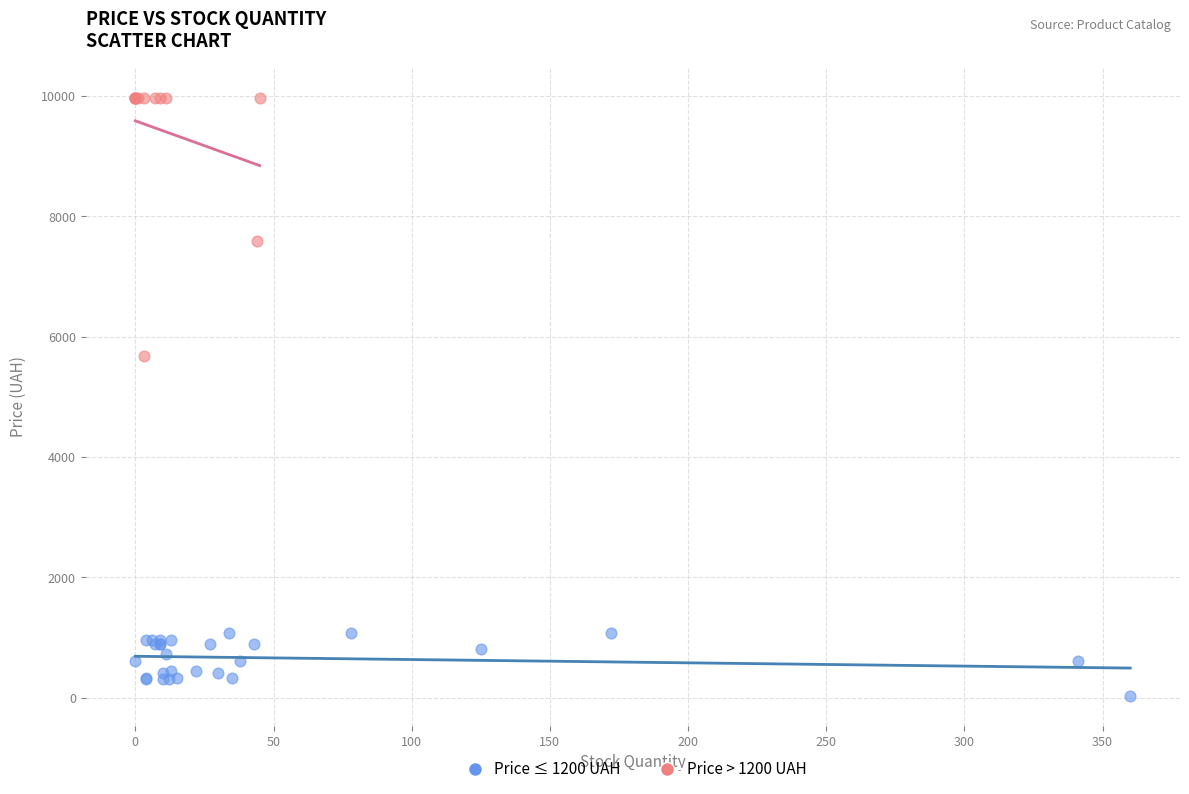

What are all the series names shown in the legend?

Price ≤ 1200 UAH, Price > 1200 UAH